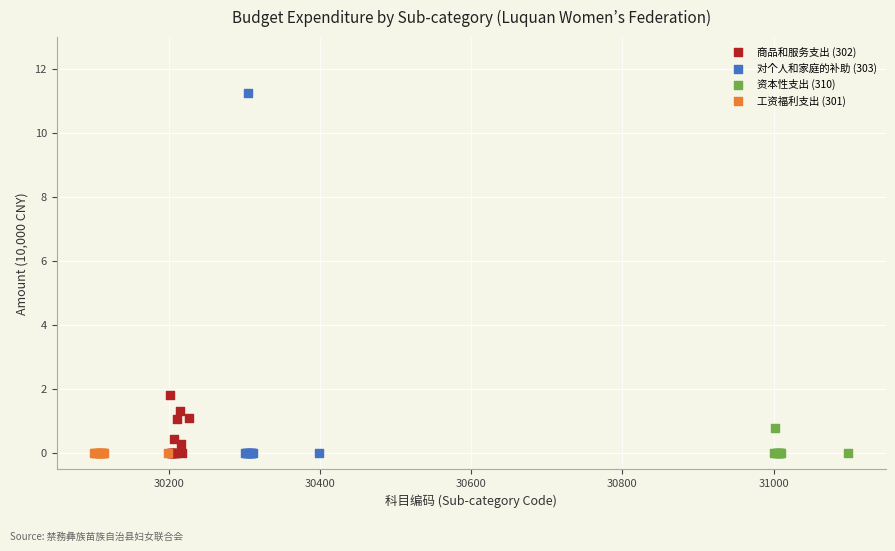

Which series reaches the maximum Y coordinate?

对个人和家庭的补助 (303)